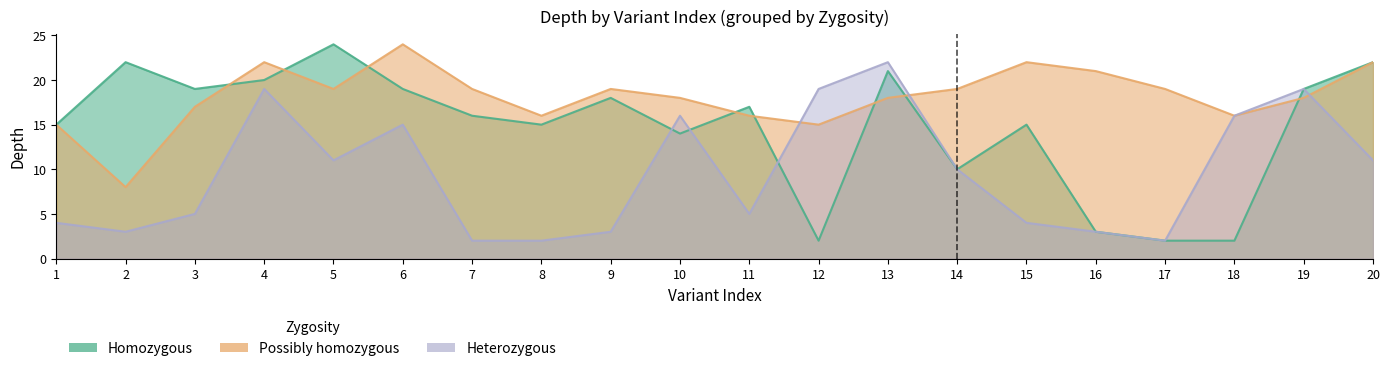

True or false: possibly homozygous and homozygous cross at least once.

True